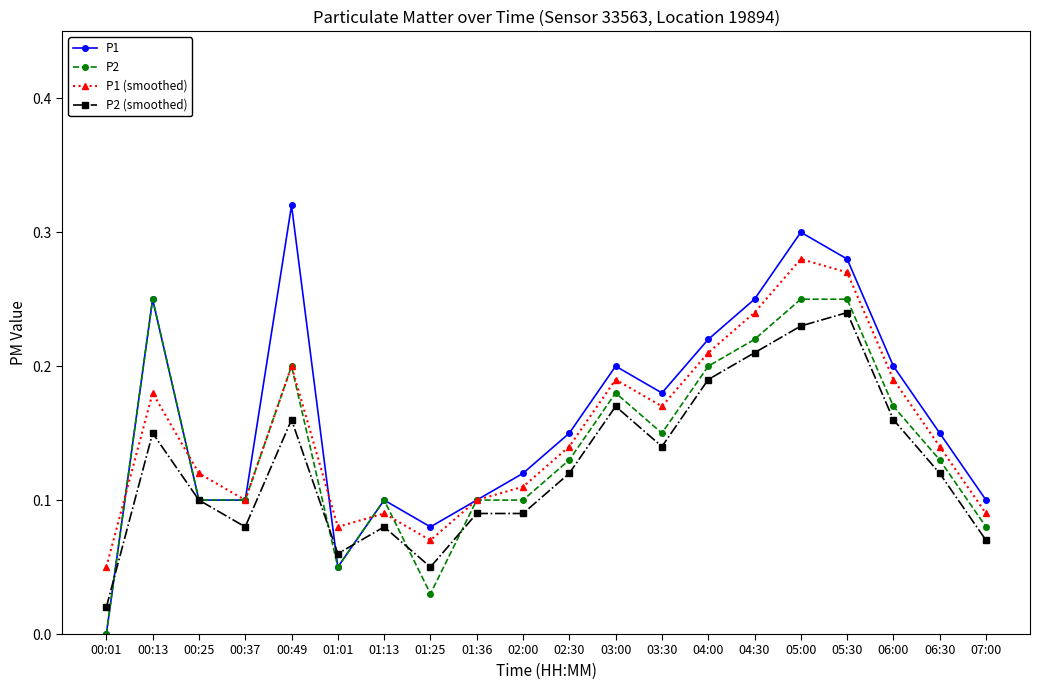

Between which two adjacent categories do P2 and P2 (smoothed) first intersect?

00:01 and 00:13